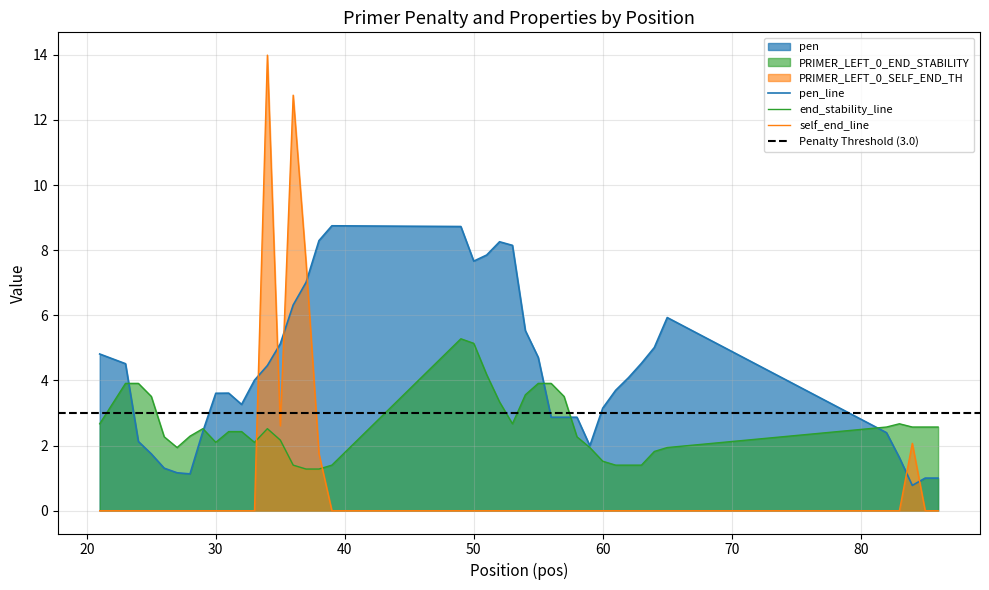

What is the greatest value displayed?

14.0